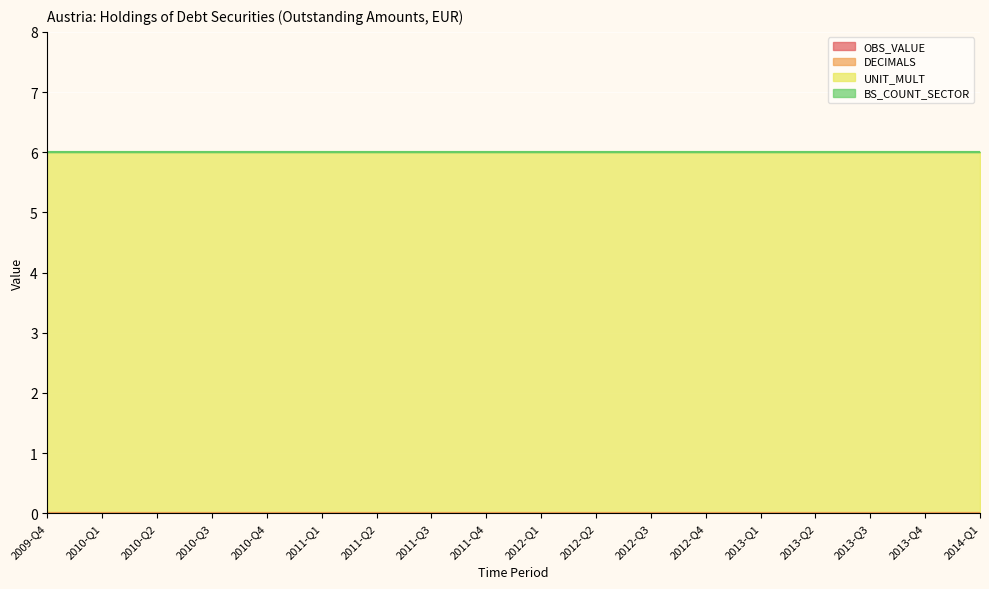

Count the number of categories in the chart.

18